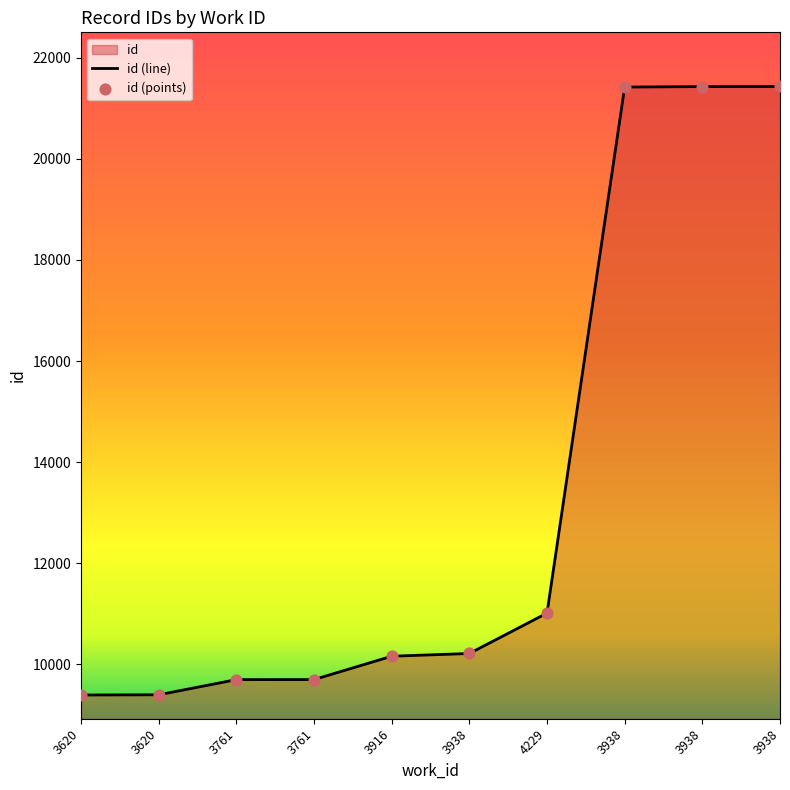

What is the change in value from 3620 to 3916?

+763